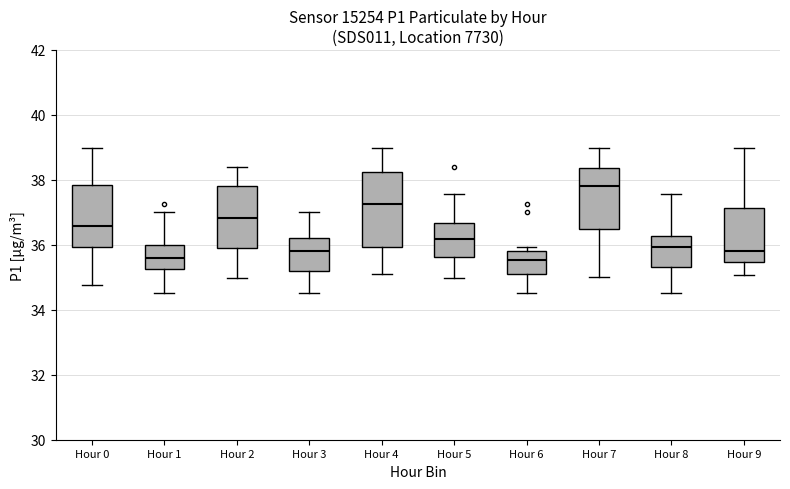

Reading left to right, transcribe this box plot: for each box, give where its median line is, the range the box spans, and where its two whiskers end, as read against the y-axis. The values are not printed on the chart, so give them approximately, as read against the axis.

Hour 0: median 36.6, box 36.0 to 37.8, whiskers 34.8 to 39.0
Hour 1: median 35.6, box 35.2 to 36.0, whiskers 34.6 to 37.0
Hour 2: median 36.8, box 36.0 to 37.8, whiskers 35.0 to 38.4
Hour 3: median 35.8, box 35.2 to 36.2, whiskers 34.6 to 37.0
Hour 4: median 37.2, box 36.0 to 38.2, whiskers 35.2 to 39.0
Hour 5: median 36.2, box 35.6 to 36.6, whiskers 35.0 to 37.6
Hour 6: median 35.6, box 35.2 to 35.8, whiskers 34.6 to 36.0
Hour 7: median 37.8, box 36.4 to 38.4, whiskers 35.0 to 39.0
Hour 8: median 36.0, box 35.4 to 36.2, whiskers 34.6 to 37.6
Hour 9: median 35.8, box 35.4 to 37.2, whiskers 35.0 to 39.0